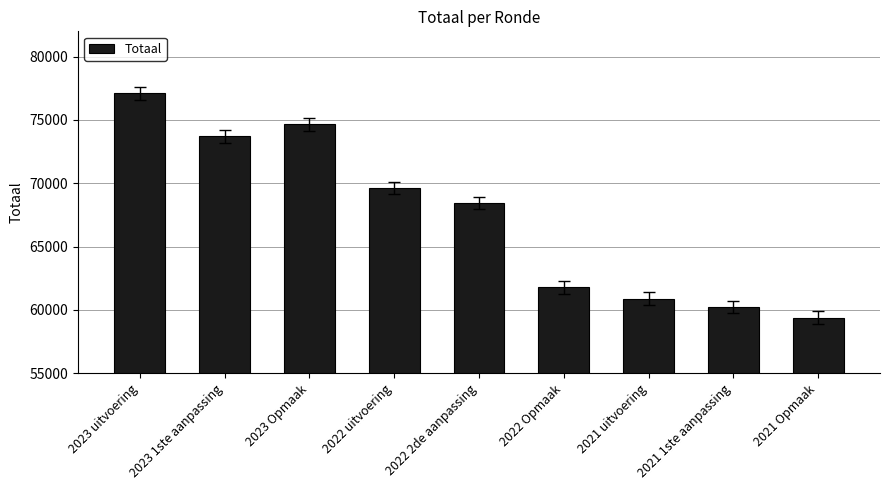

What is the difference between the second highest and second lowest values?

14416